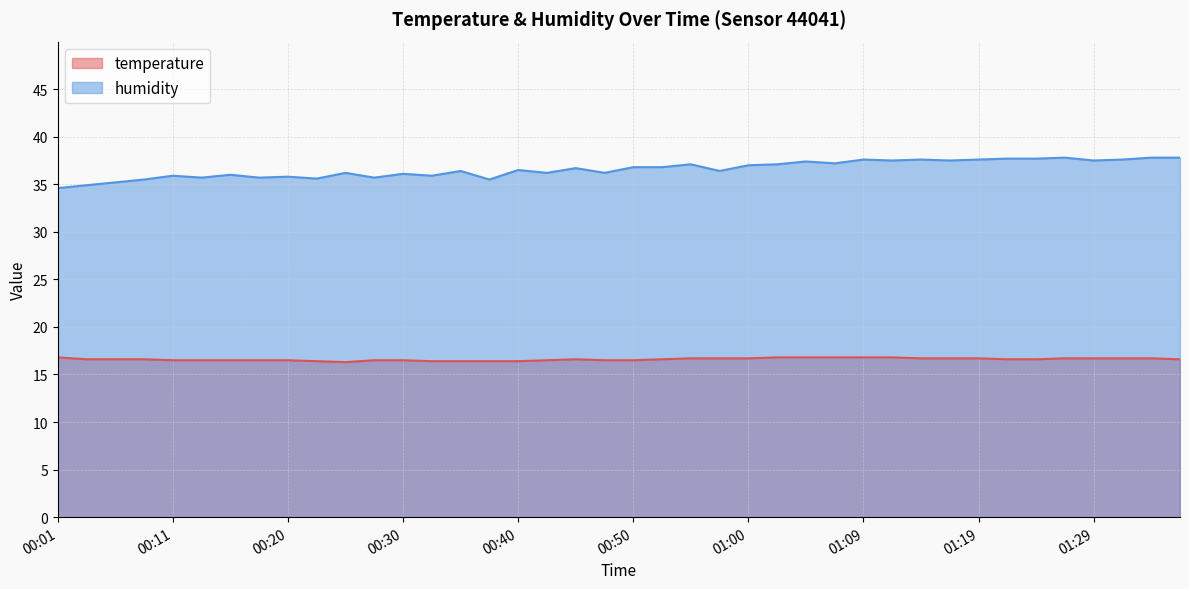

True or false: humidity has more than 2 points higher than both neighbors.

True